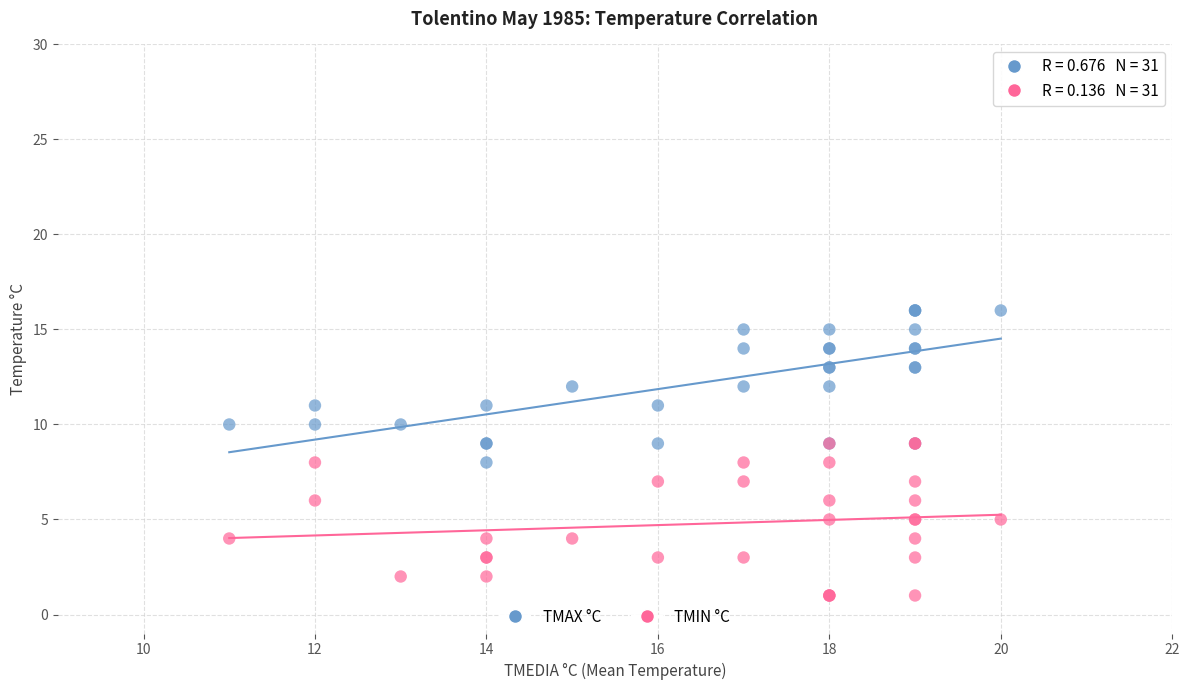

What are all the series names shown in the legend?

TMAX °C, TMIN °C